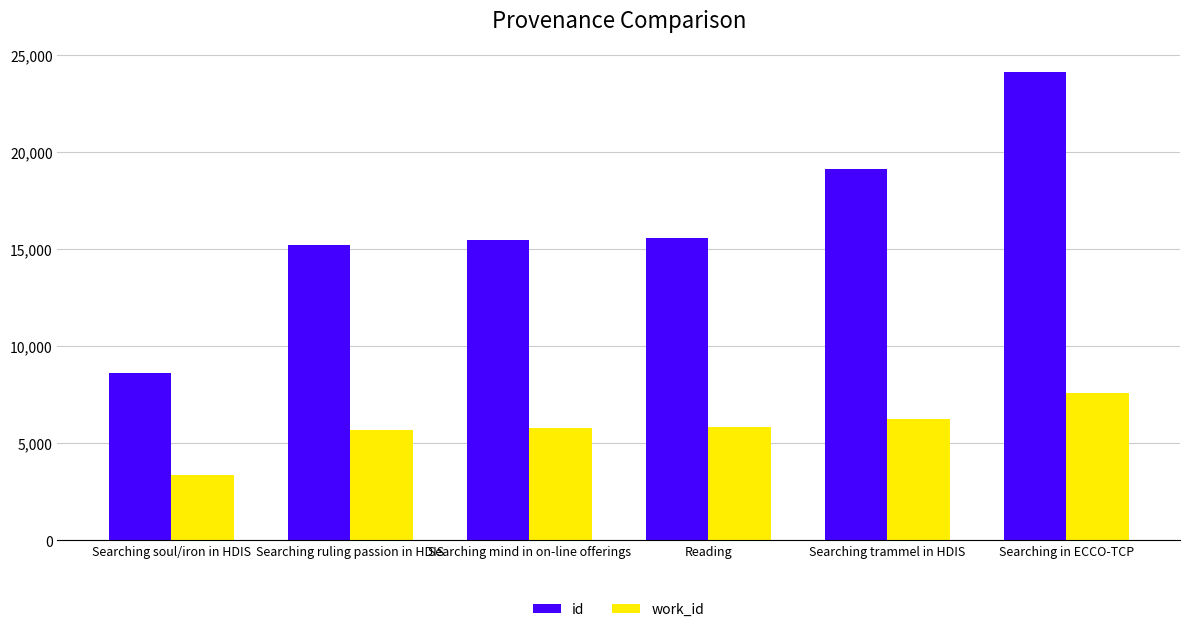

What is the maximum value for work_id?

7587